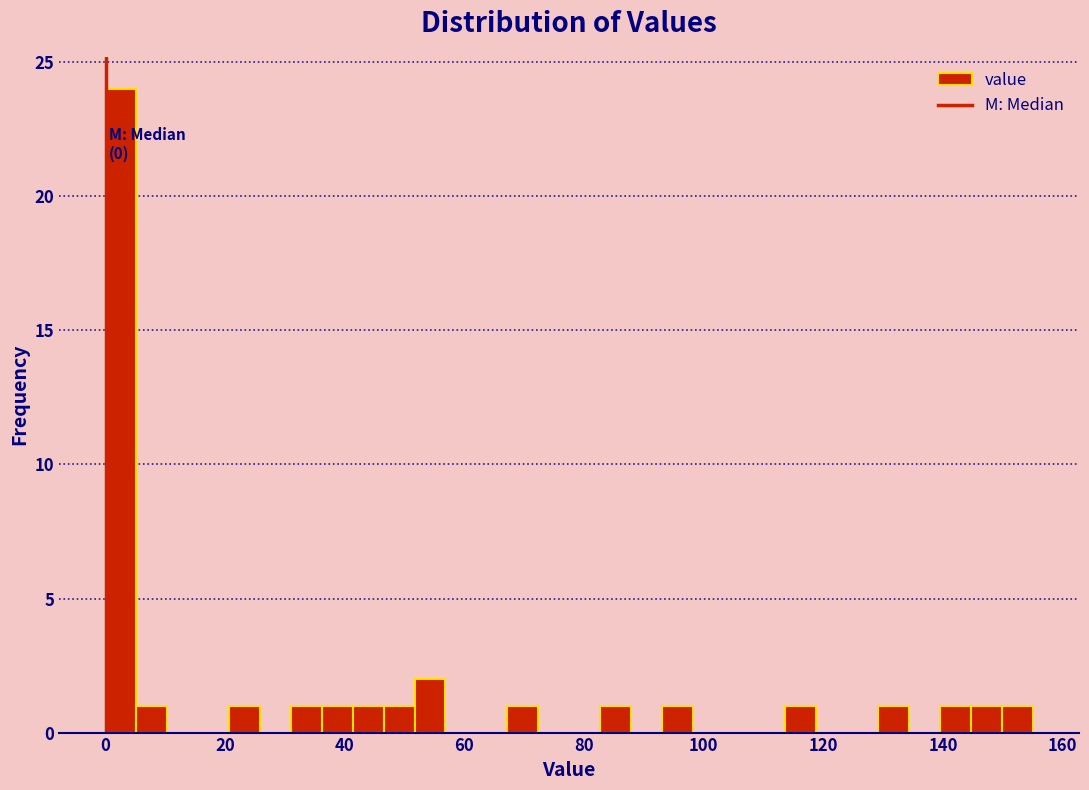

Read against the x-axis, roughly where is the centre of the tallest bar?

2